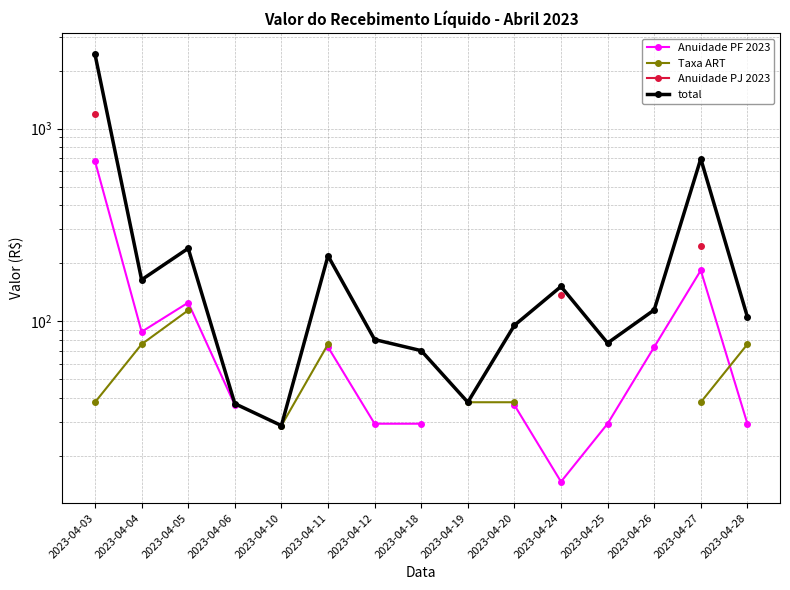

Which series has the largest total across all categories?

total